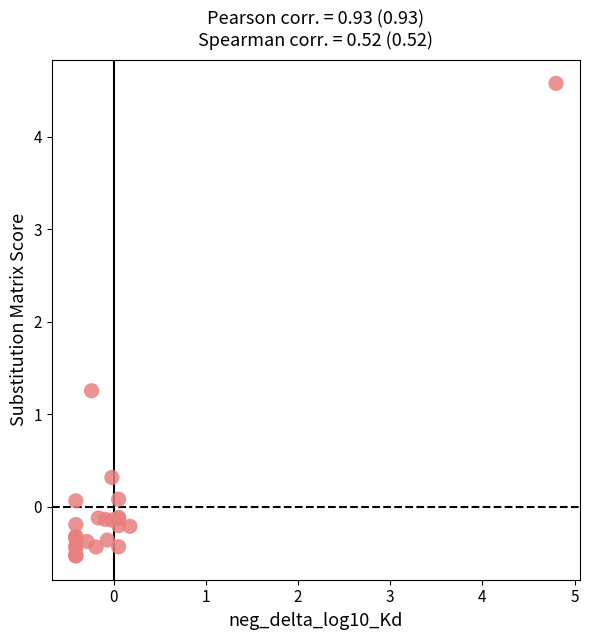

What Y value in the scatter plot is closest to 2?

1.3